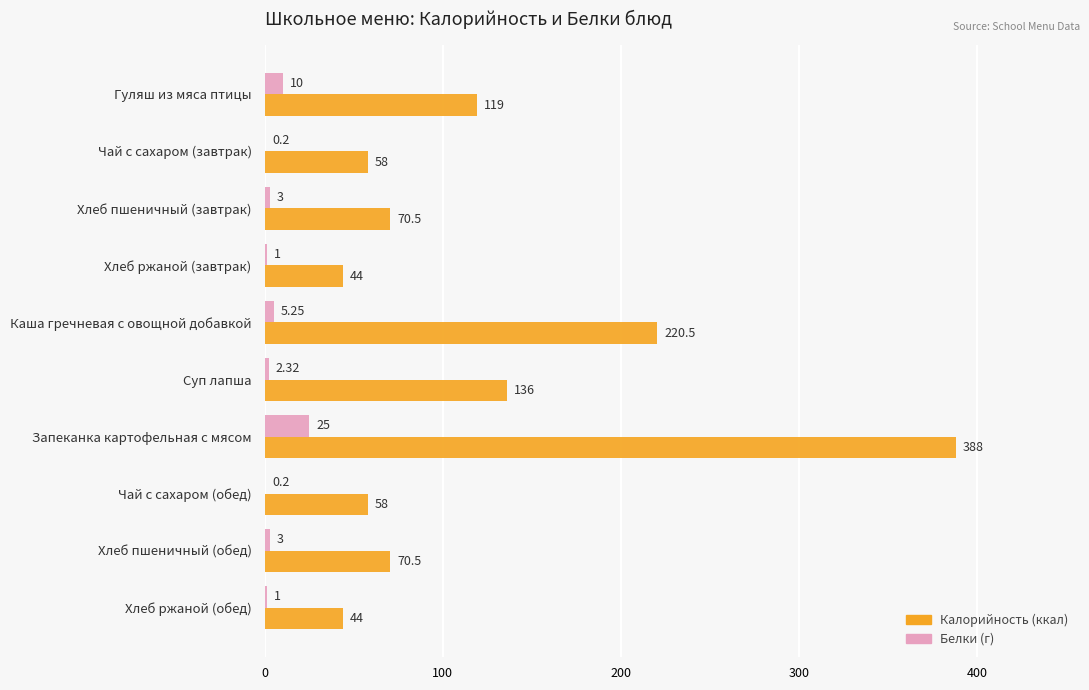

At which category is the sum across all series the highest?

Запеканка картофельная с мясом